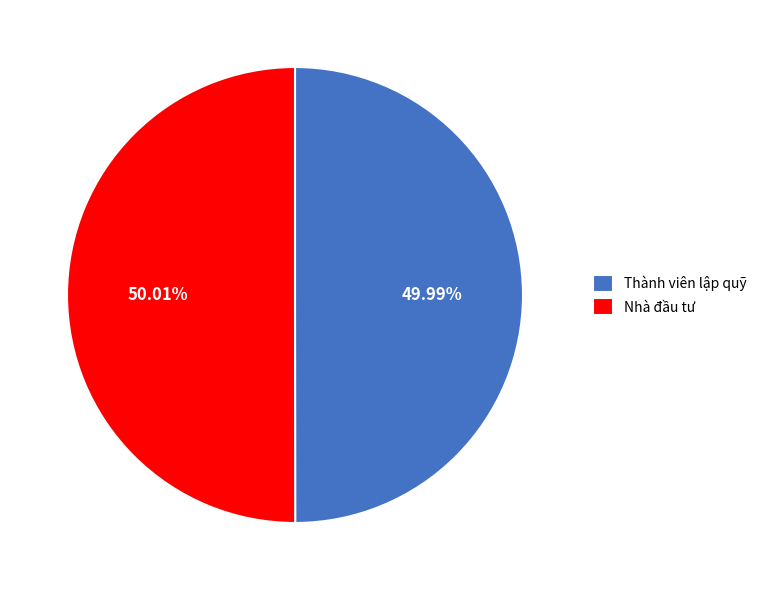

Combined, do Nhà đầu tư and Thành viên lập quỹ account for over 50%?

Yes